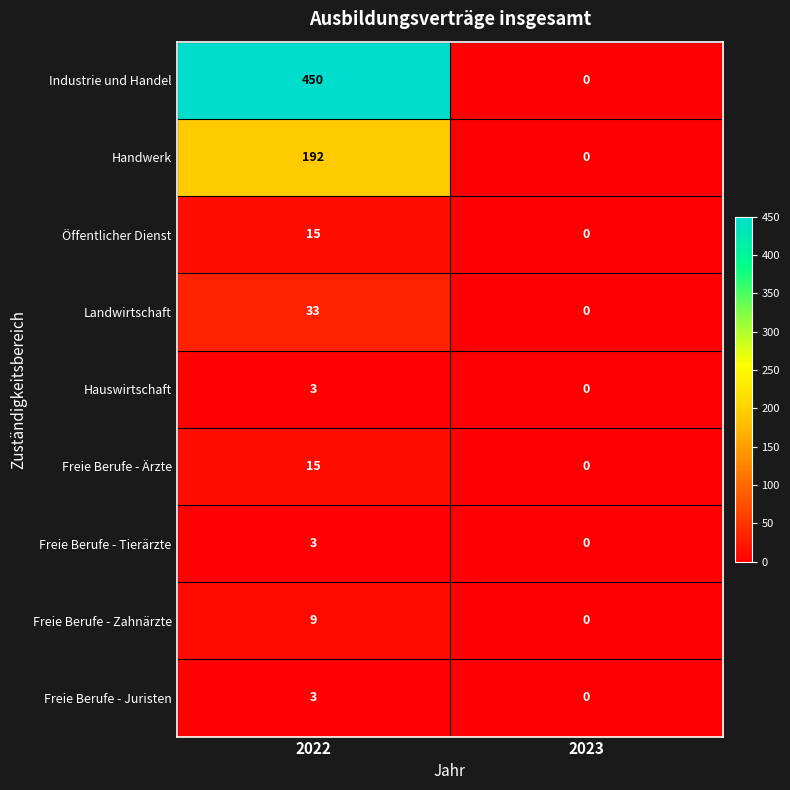

Reading left to right, what are all the values shown in this chart?

Industrie und Handel: 450	0
Handwerk: 192	0
Öffentlicher Dienst: 15	0
Landwirtschaft: 33	0
Hauswirtschaft: 3	0
Freie Berufe - Ärzte: 15	0
Freie Berufe - Tierärzte: 3	0
Freie Berufe - Zahnärzte: 9	0
Freie Berufe - Juristen: 3	0